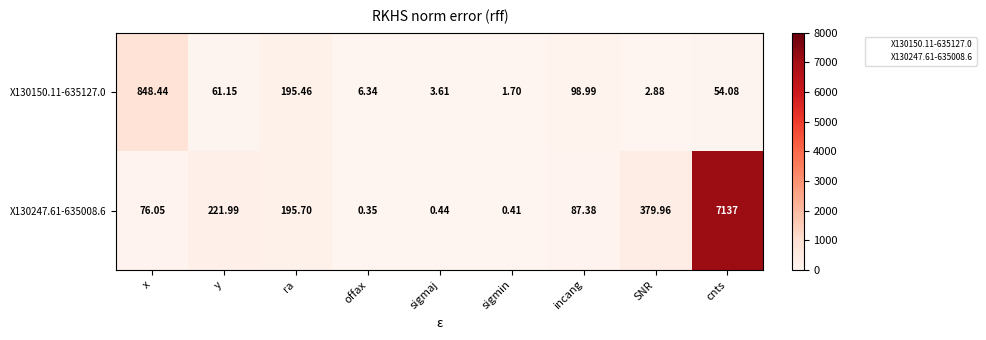

Rank the categories by X130247.61-635008.6 value from highest to lowest.

cnts, SNR, y, ra, incang, x, sigmaj, sigmin, offax